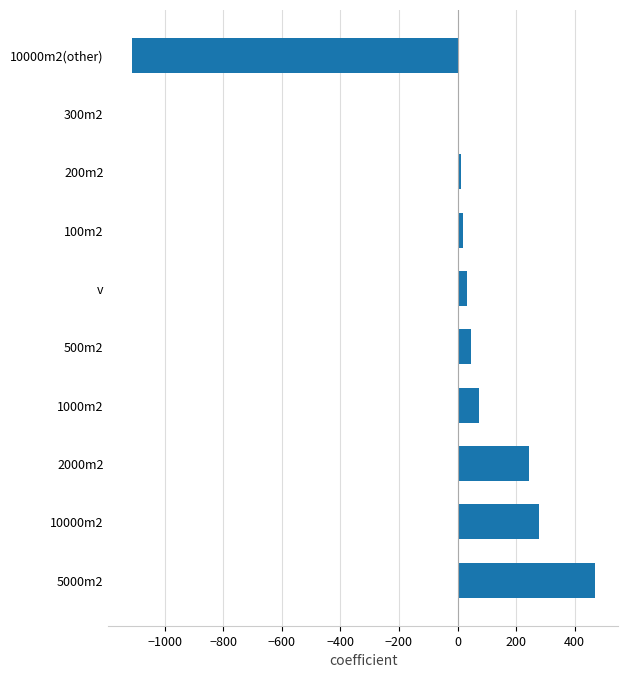

Is it true that the value at 10000m2(other) is -1113?

True